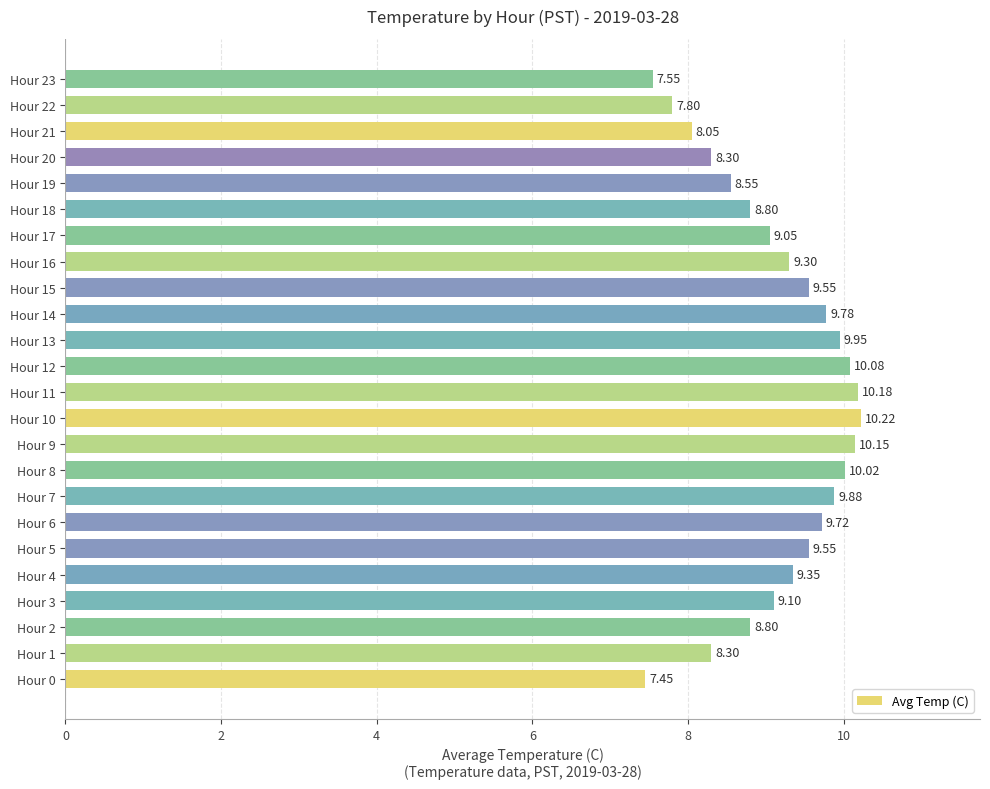

Which category has the highest value across all series?

Hour 10